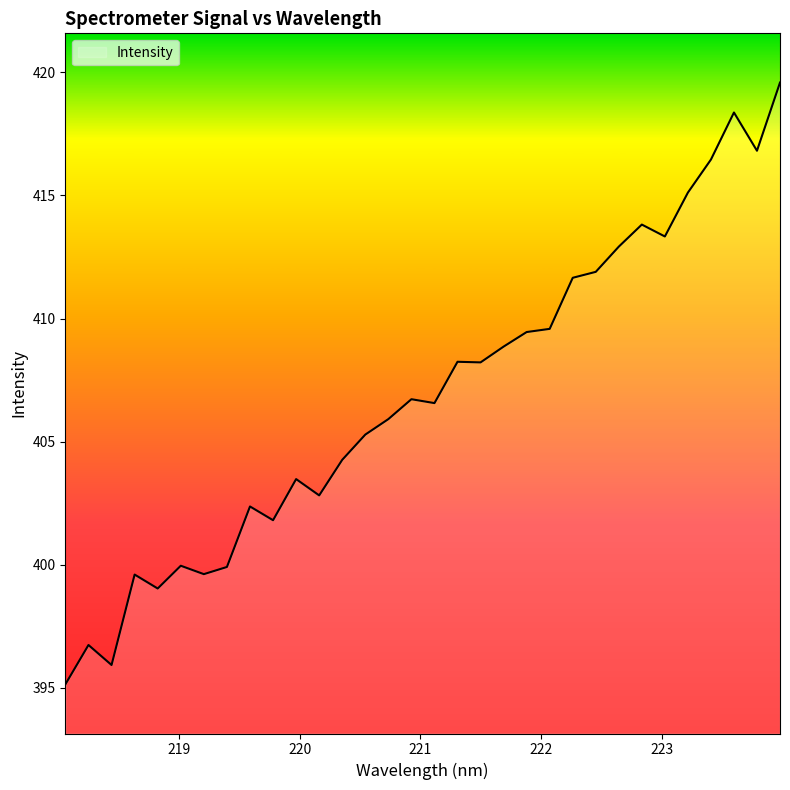

What is the greatest value displayed?

419.6